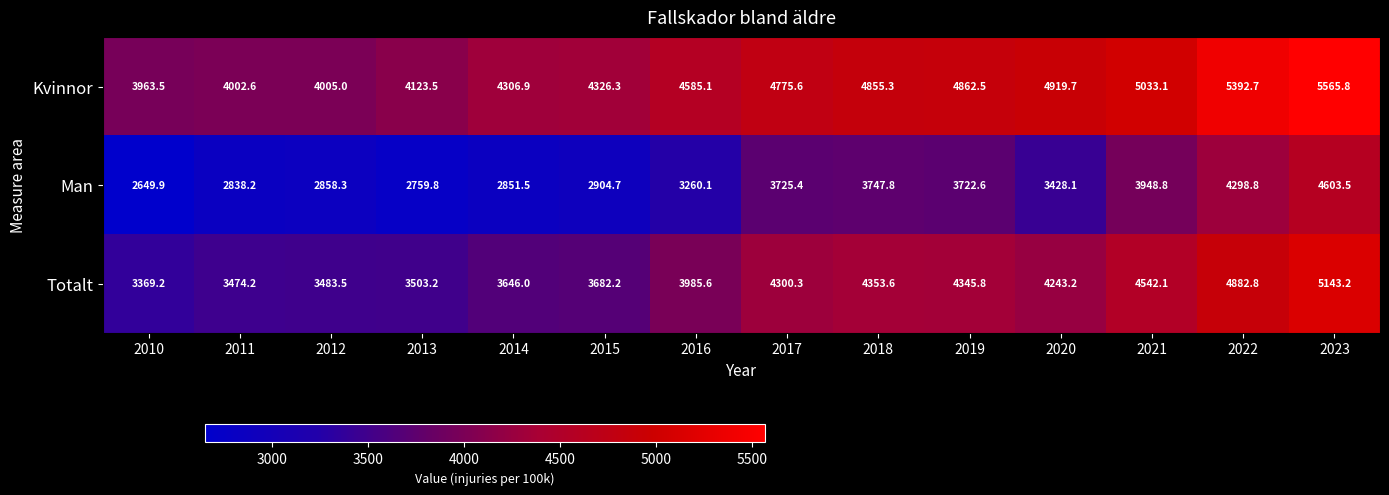

Rank the series at 2015 from highest to lowest value.

Kvinnor, Totalt, Man